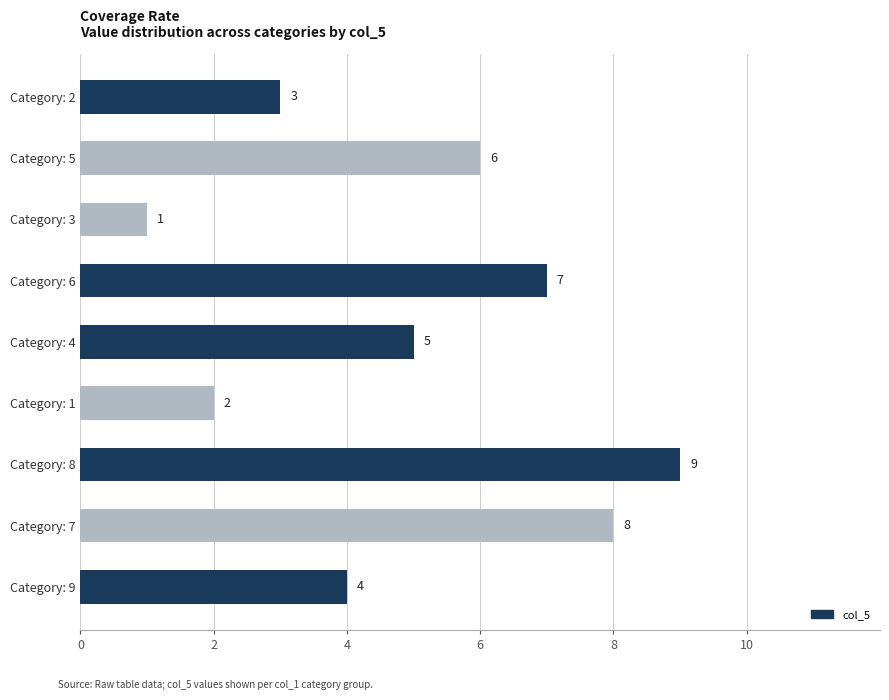

How many bars are there in total?

9